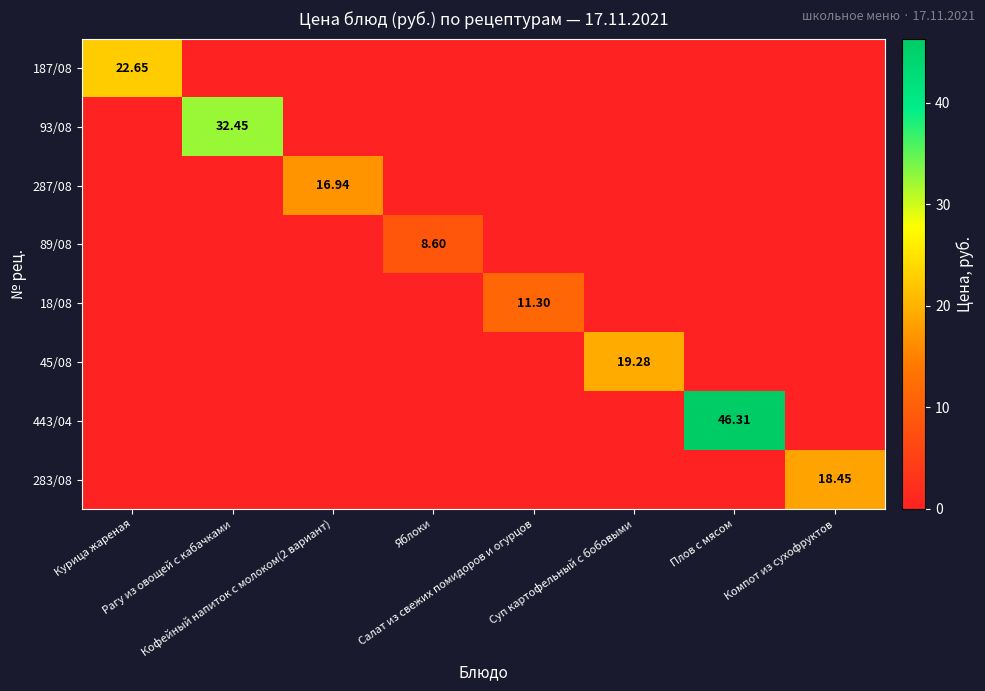

Between Курица жареная and Салат из свежих помидоров и огурцов, which series saw the biggest shift?

187/08